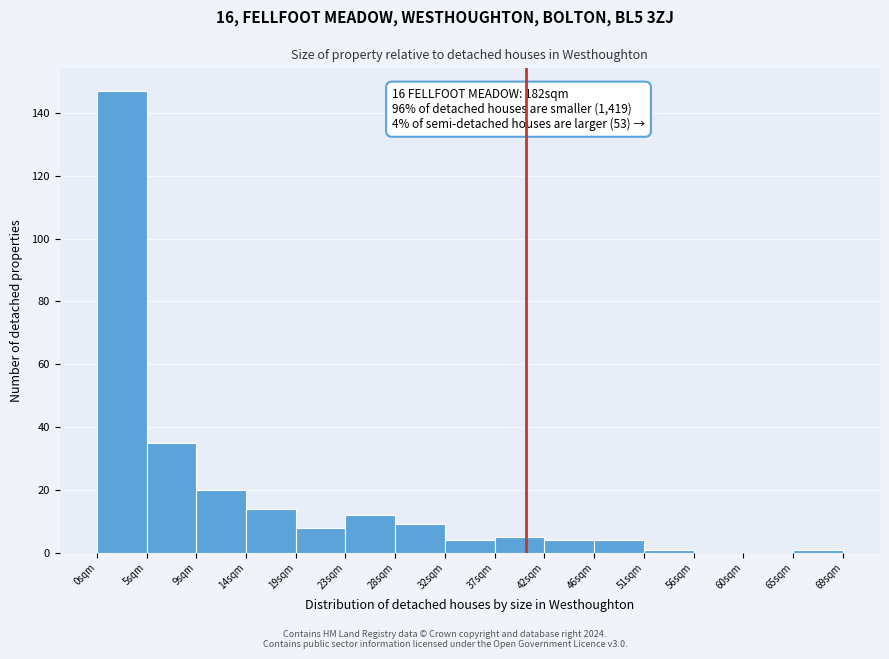

Which range on the x-axis has the tallest bar?

0.0 to 4.5